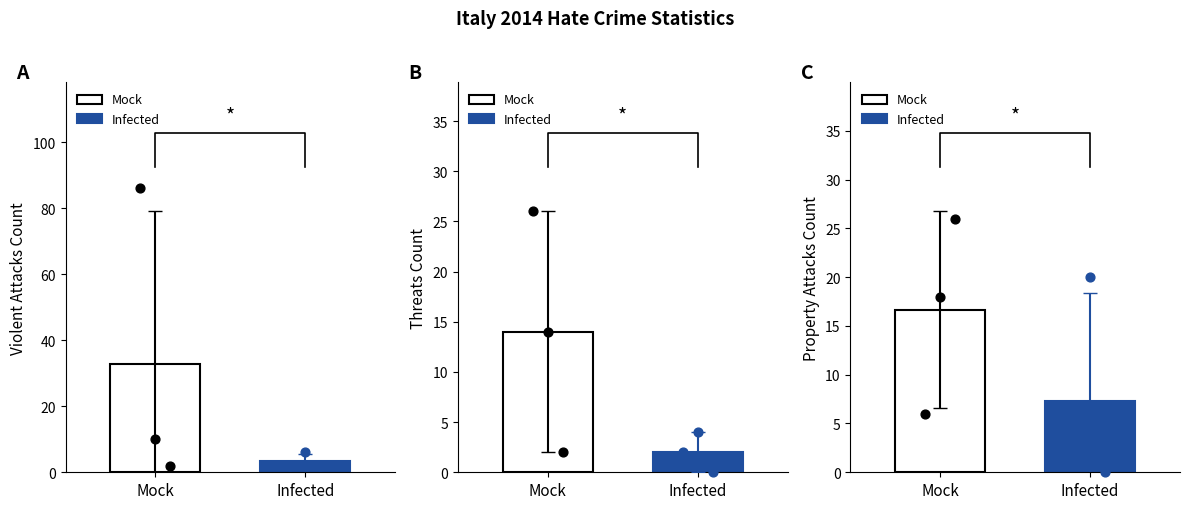

Which series has the largest total across all categories?

Violent Attacks